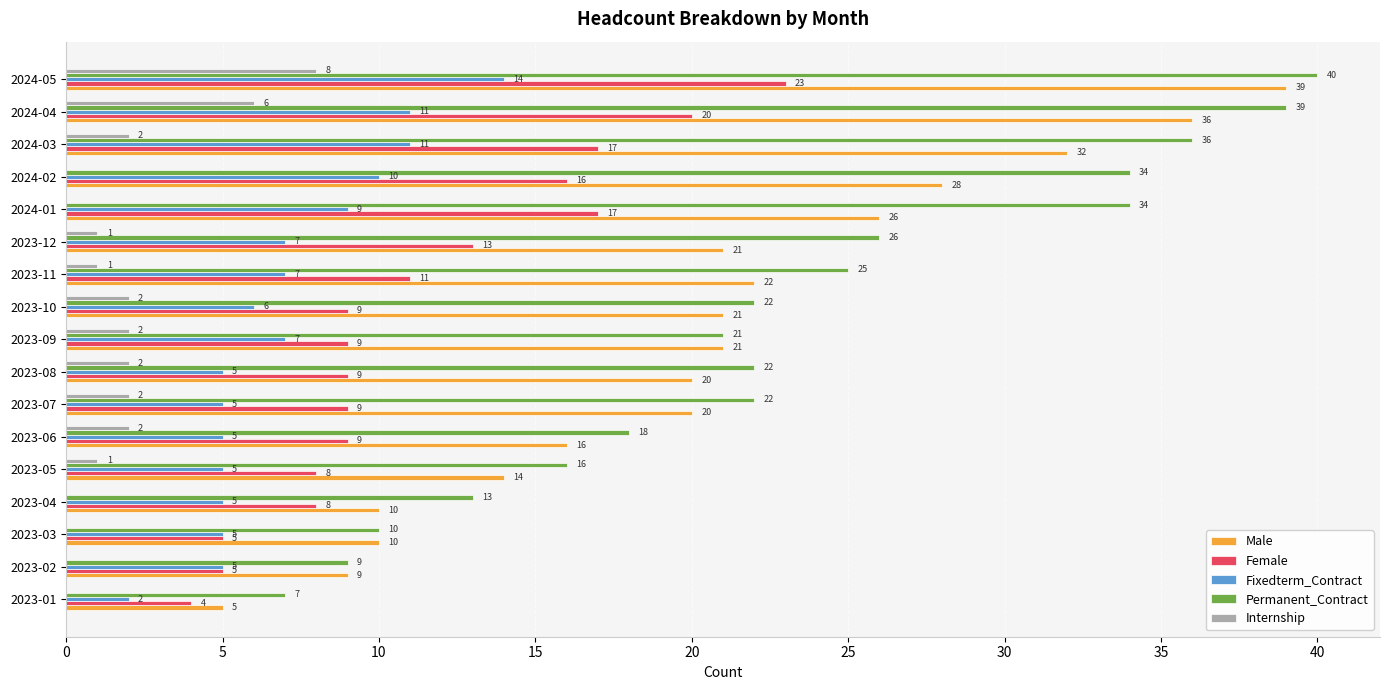

What is the sum of all Permanent_Contract values?

394